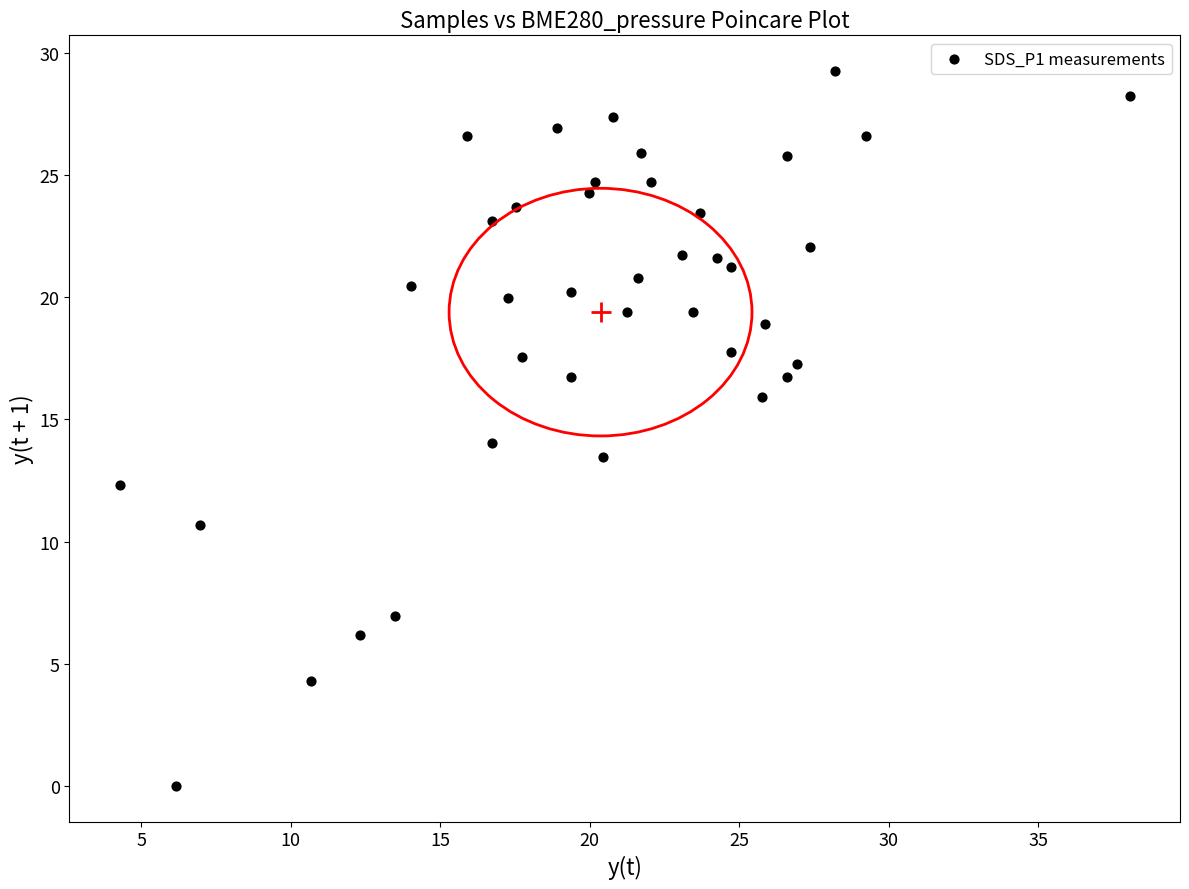

What is the range of X values (max minus min)?

33.8